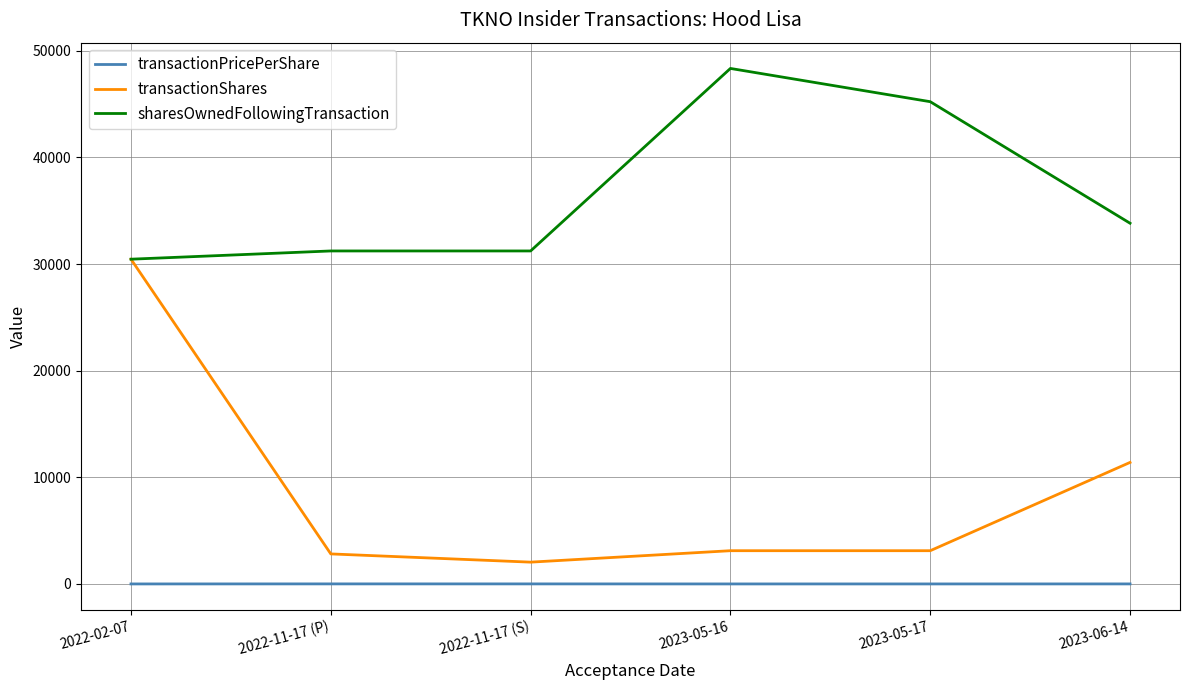

What is the sum of all transactionPricePerShare values?

20.7